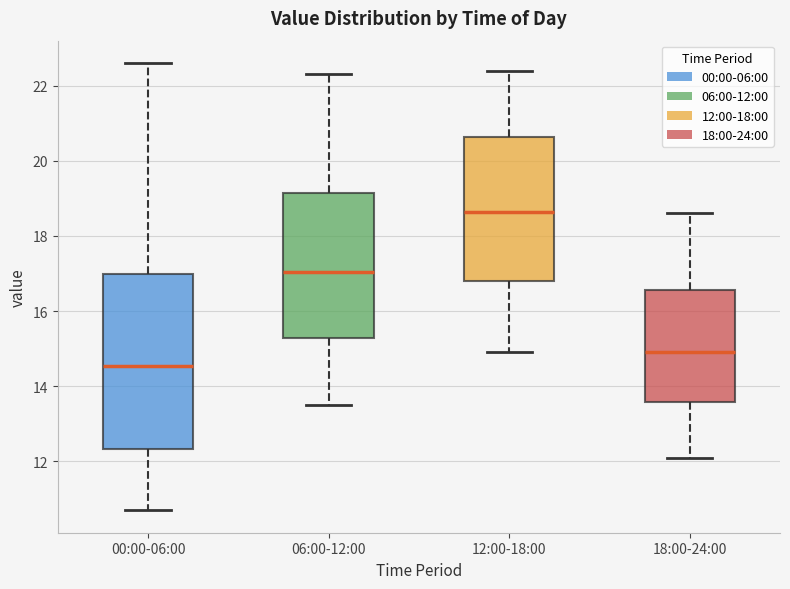

Which box's median line is the highest?

12:00-18:00